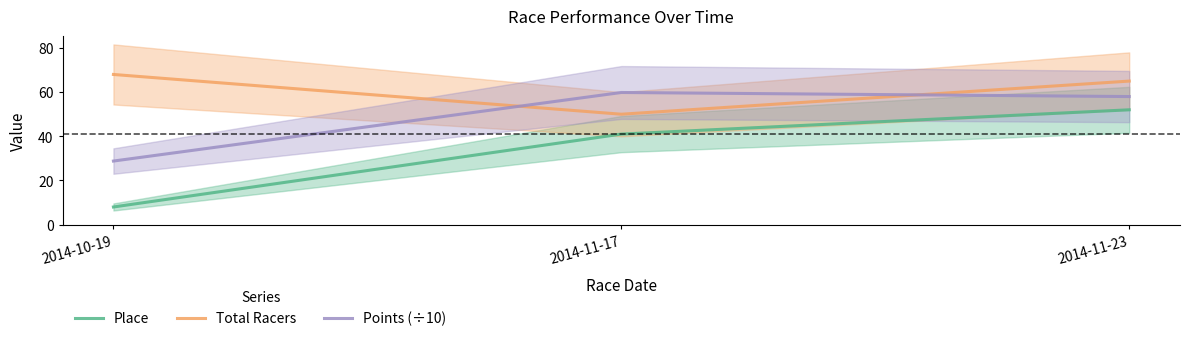

What is the label of the 3rd point from the right?

2014-10-19